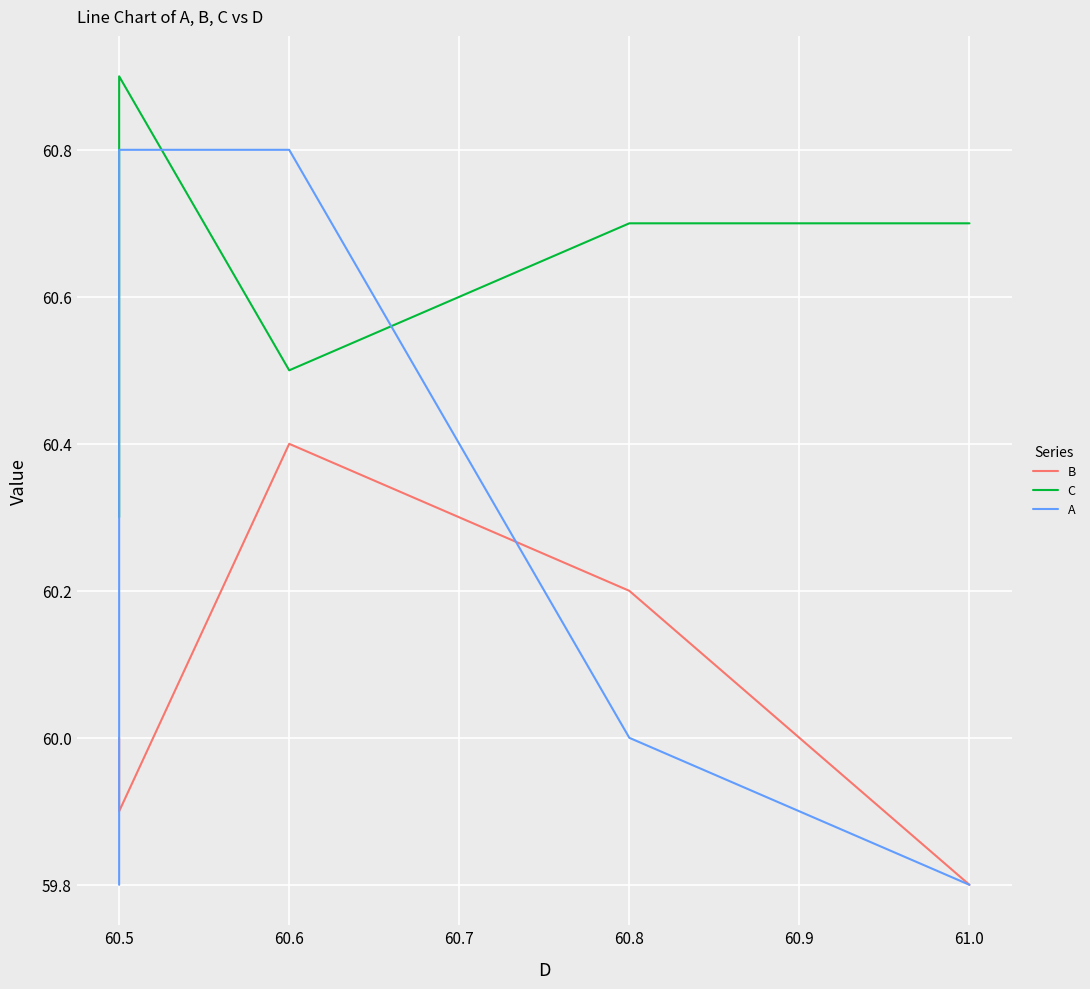

How many series are shown in this chart?

3